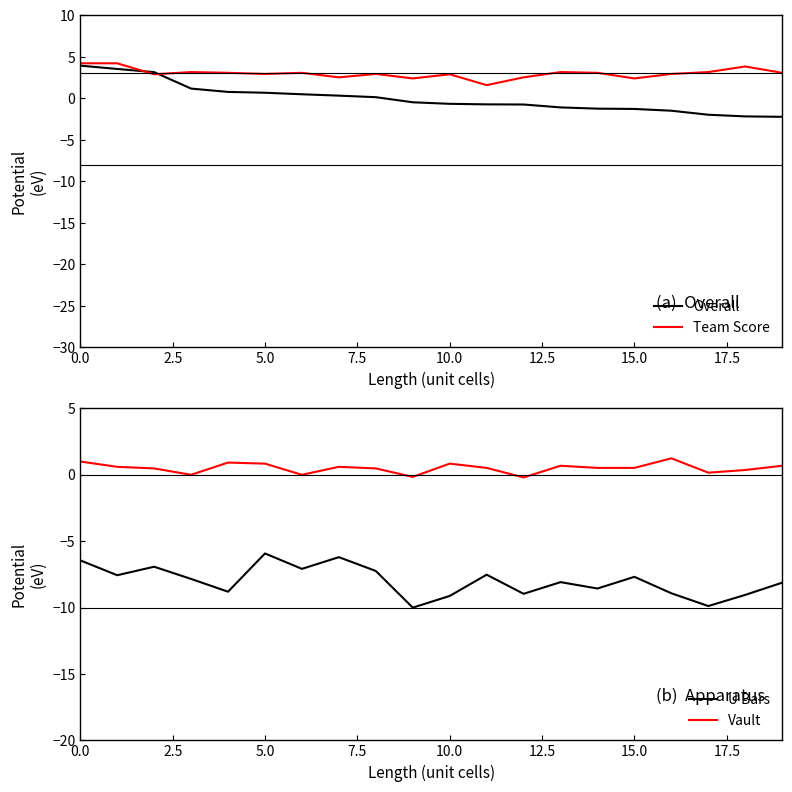

True or false: U Bars and Vault cross at least once.

False